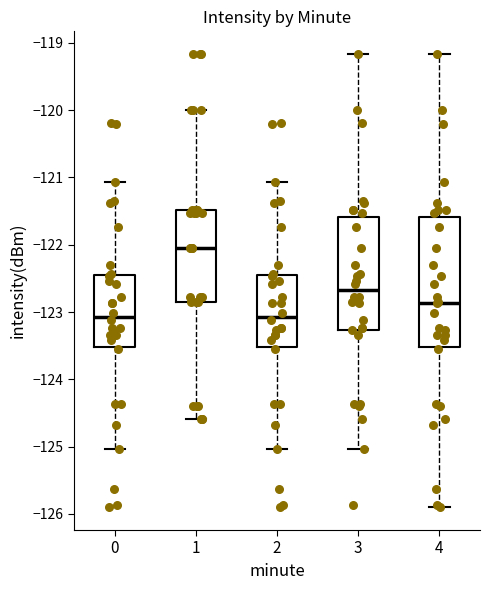

Comparing the boxes themselves (not the whiskers), which one is the tallest?

4